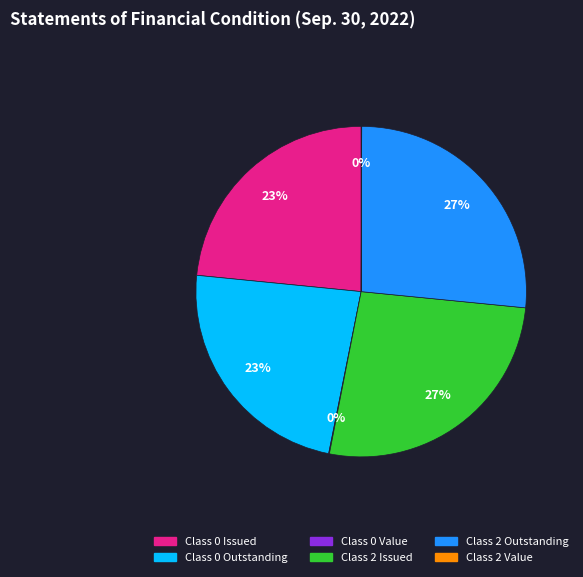

To the nearest percent, what is the average slice percentage?

17%